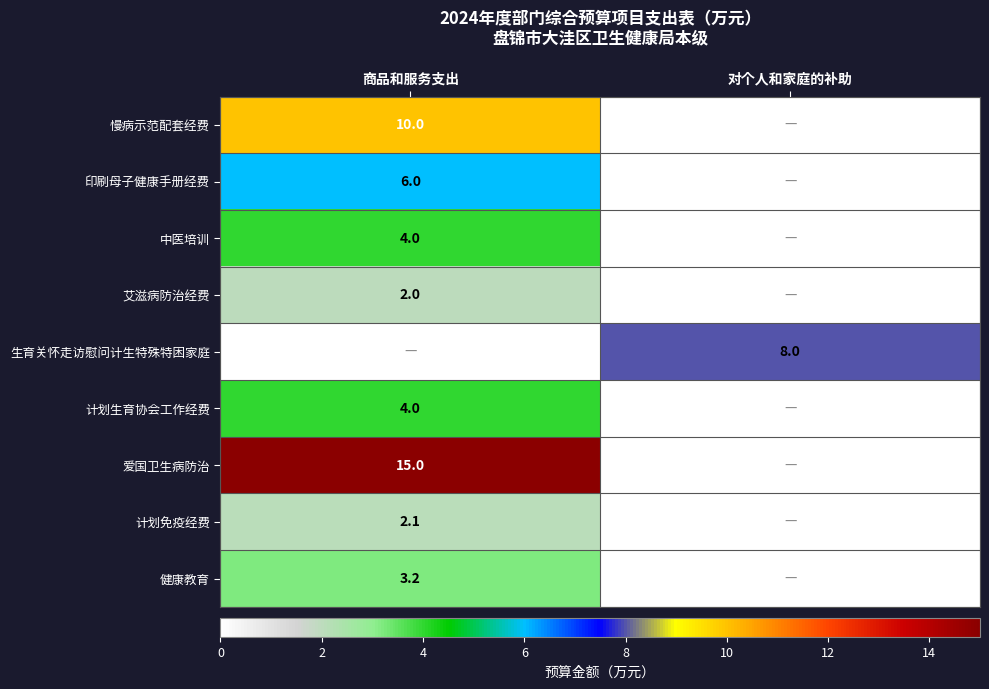

True or false: 爱国卫生病防治 has a value of 20.5 at 商品和服务支出.

False